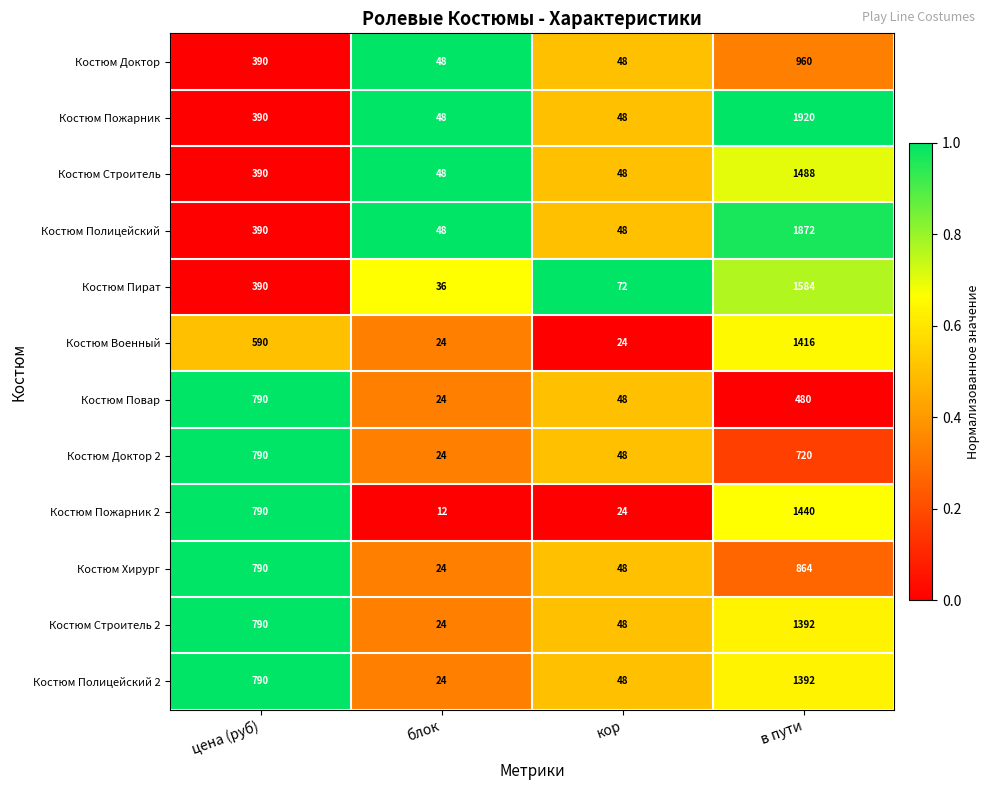

What is the difference between the highest and lowest values at кор?

48